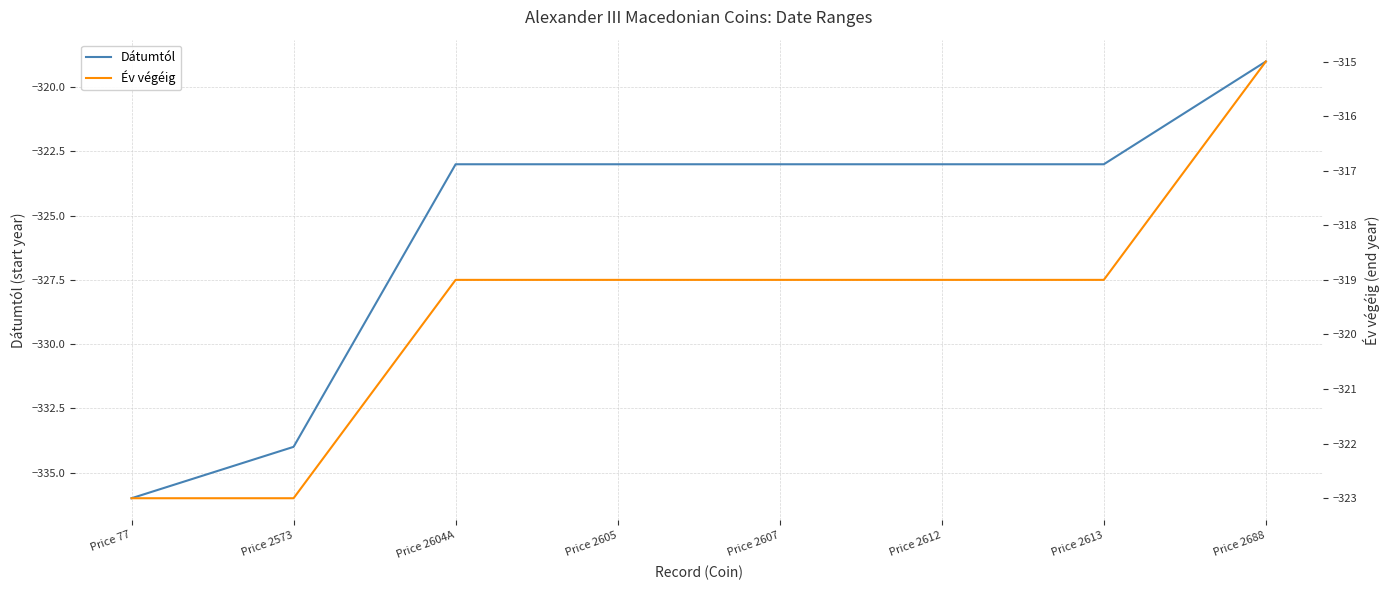

Does the chart display data point markers on the line(s)?

No